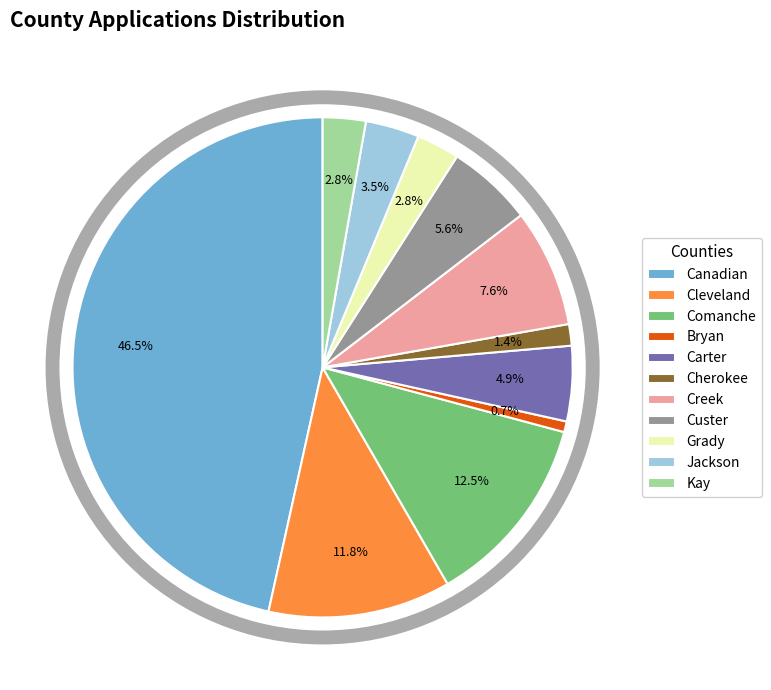

Count the number of slices in the pie.

11